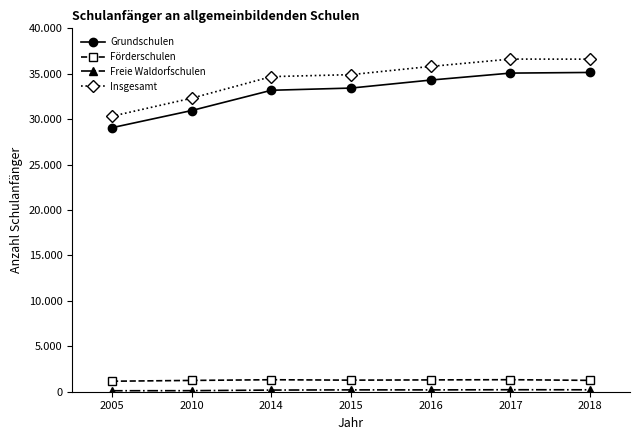

Where does the Freie Waldorfschulen series first go above 201?

2015